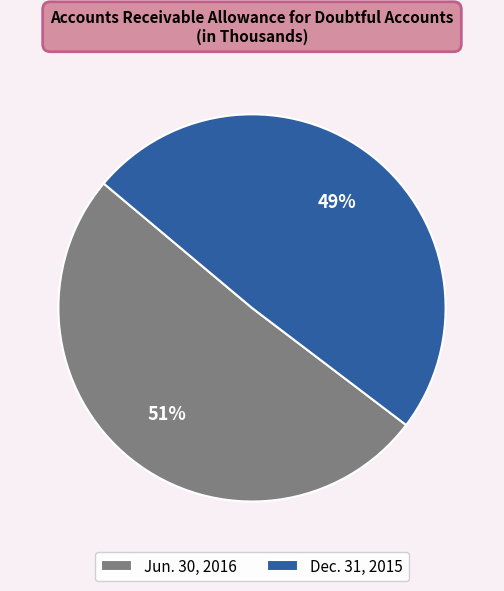

Which slice is the smallest?

Dec. 31, 2015